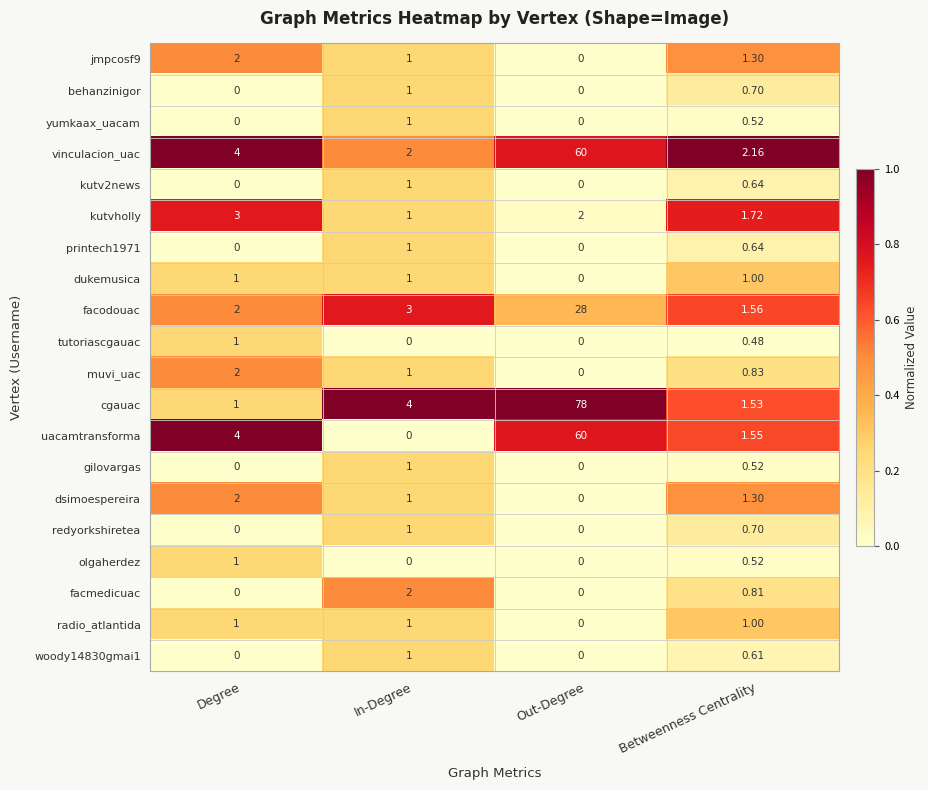

Where is dsimoespereira nearest to the value 1?

In-Degree